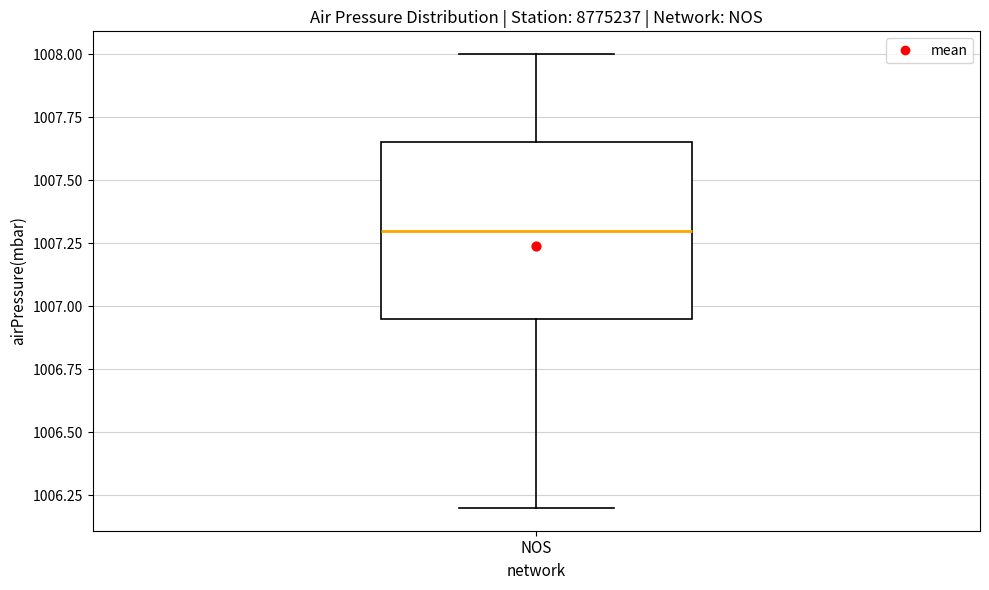

Transcribe this box plot: give where the median line is, the range the box spans, and where the two whiskers end, as read against the y-axis. The values are not printed on the chart, so give them approximately, as read against the axis.

median 1007.30, box 1006.95 to 1007.65, whiskers 1006.20 to 1008.00